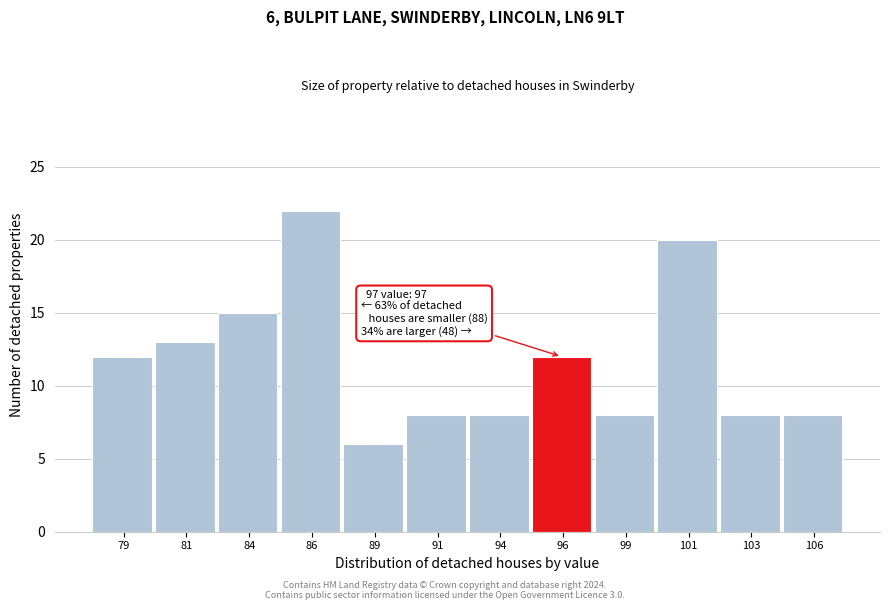

Reading right to left, what are all the values shown in this chart?

8	8	20	8	12	8	8	6	22	15	13	12